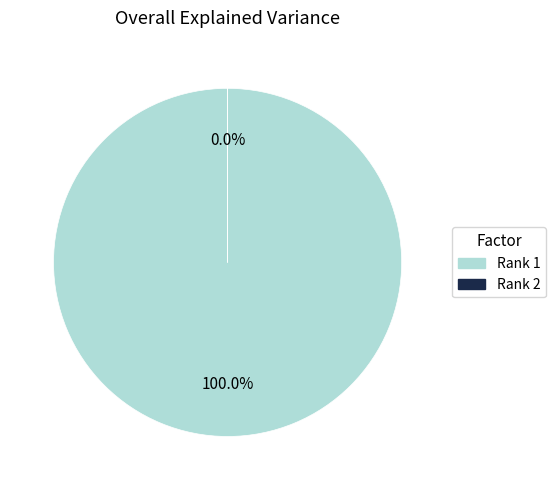

Is there any slice that represents more than half of the pie?

Yes